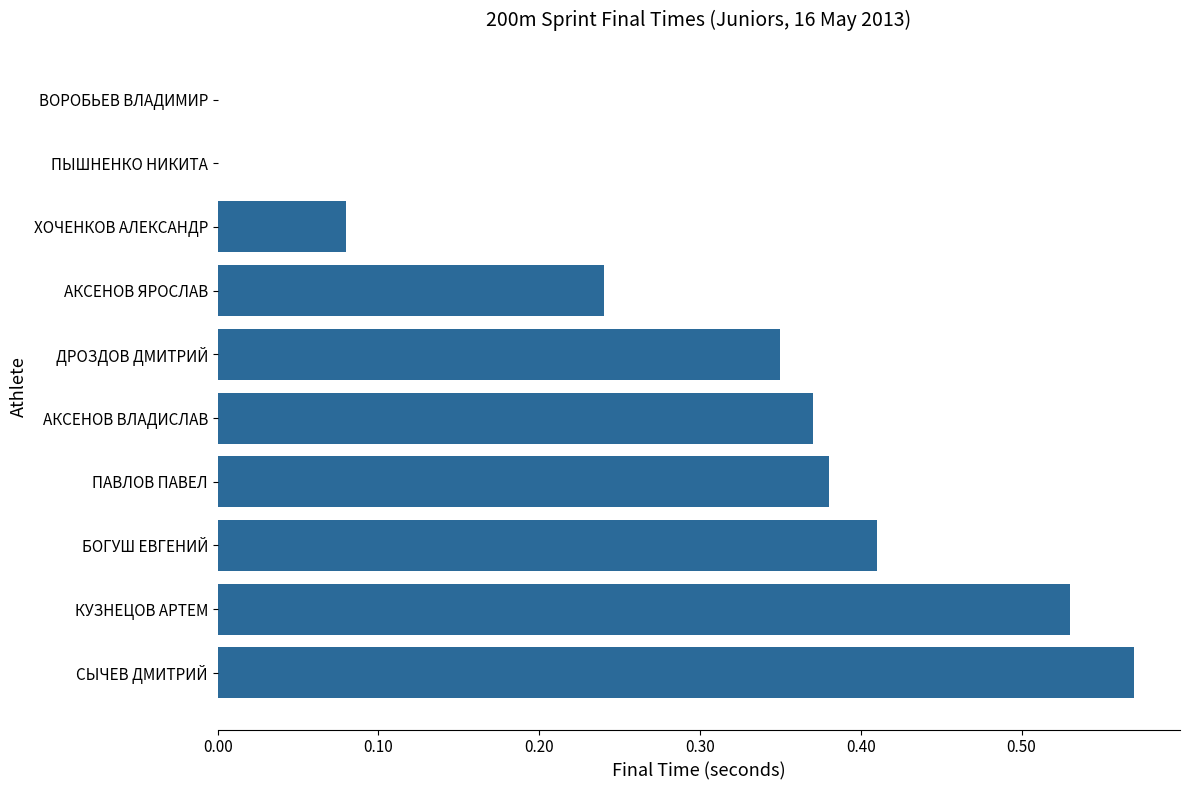

Between БОГУШ ЕВГЕНИЙ and КУЗНЕЦОВ АРТЕМ, which is larger?

КУЗНЕЦОВ АРТЕМ